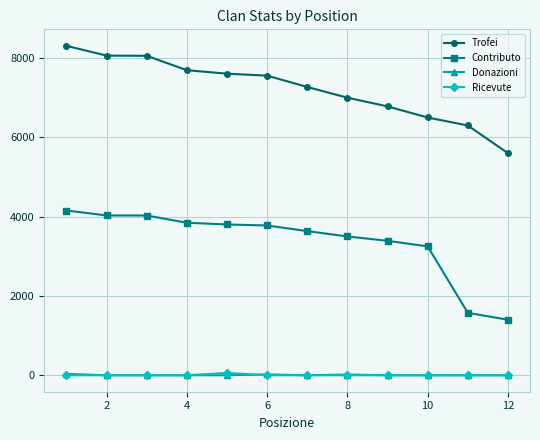

True or false: Trofei and Contributo cross at least once.

False